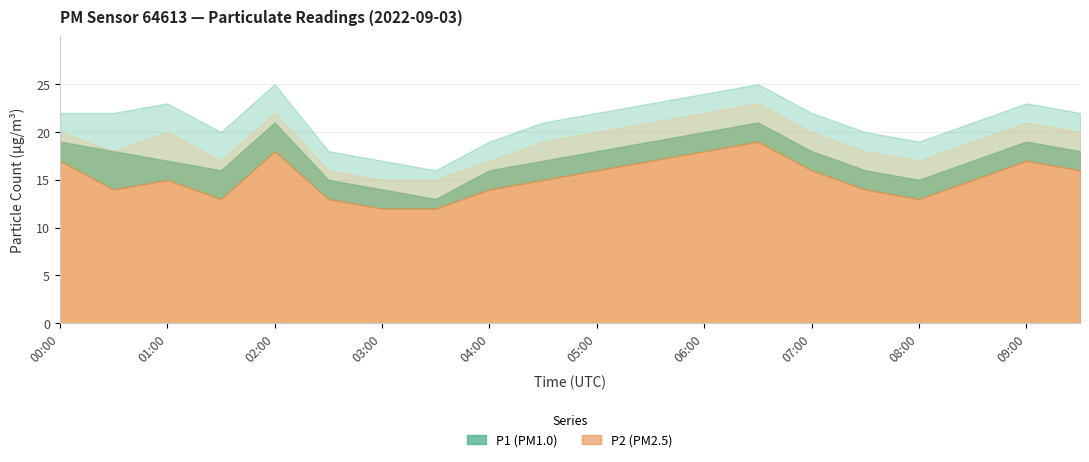

Which category has the lowest value in the P1_upper series?

03:30